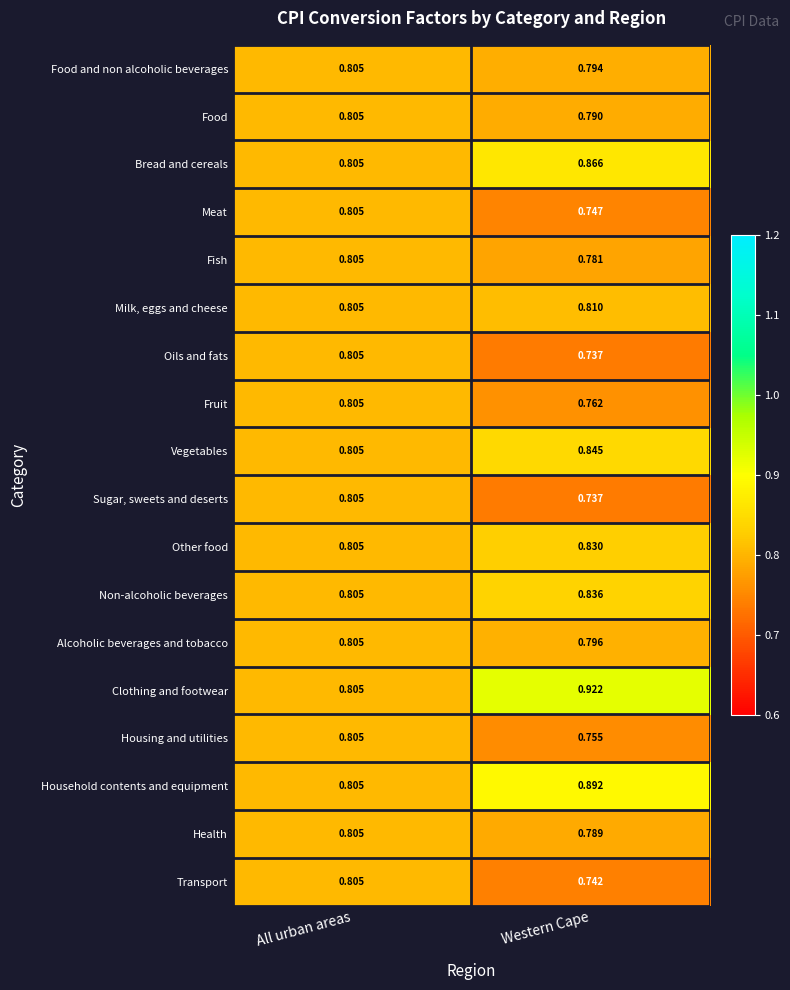

How many categories are shown in the chart?

2